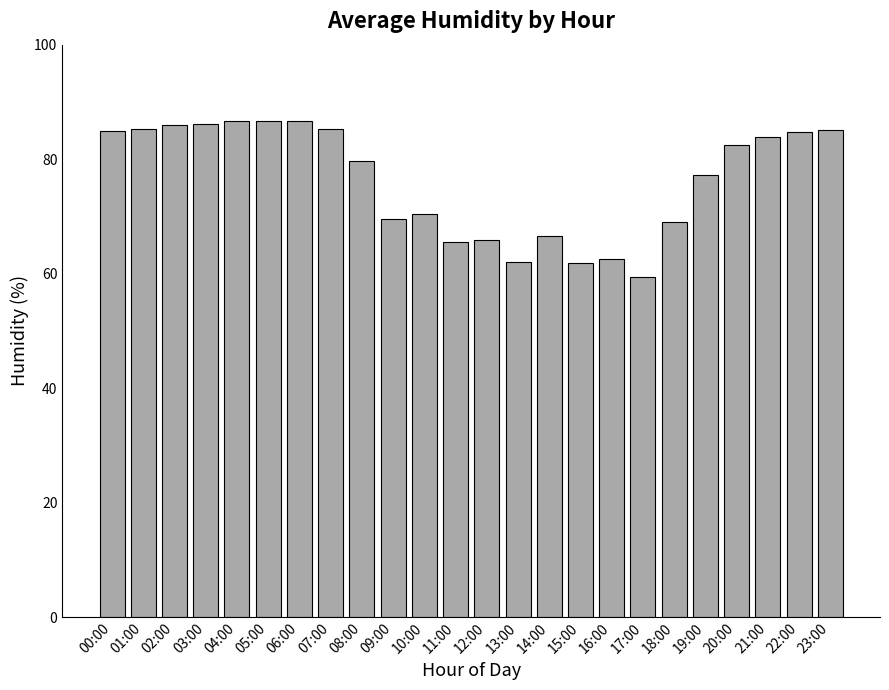

What is the maximum value shown in the chart?

86.6